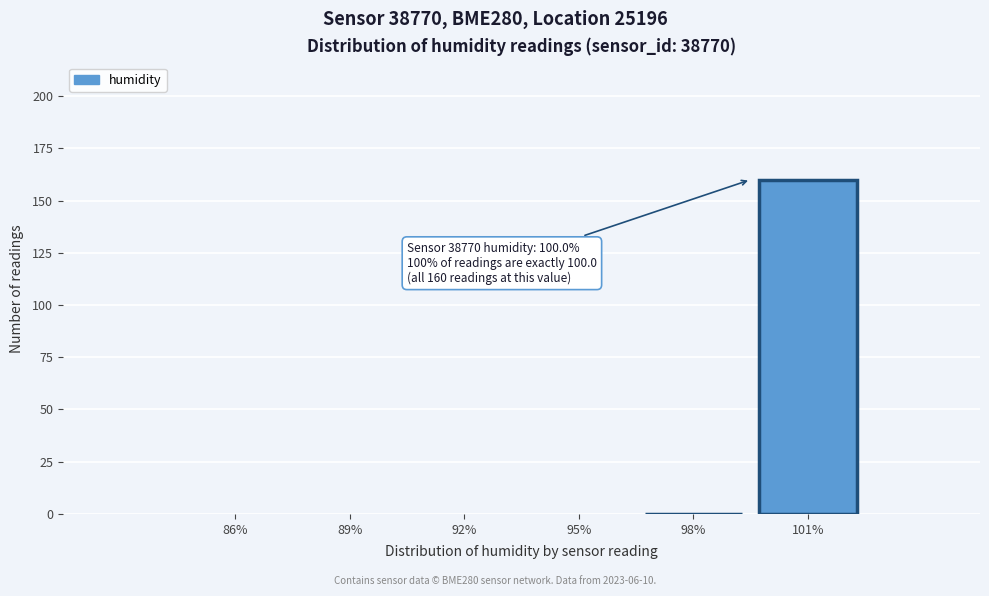

Reading right to left, extract all data points from this chart.

101%=160	98%=0	95%=0	92%=0	89%=0	86%=0